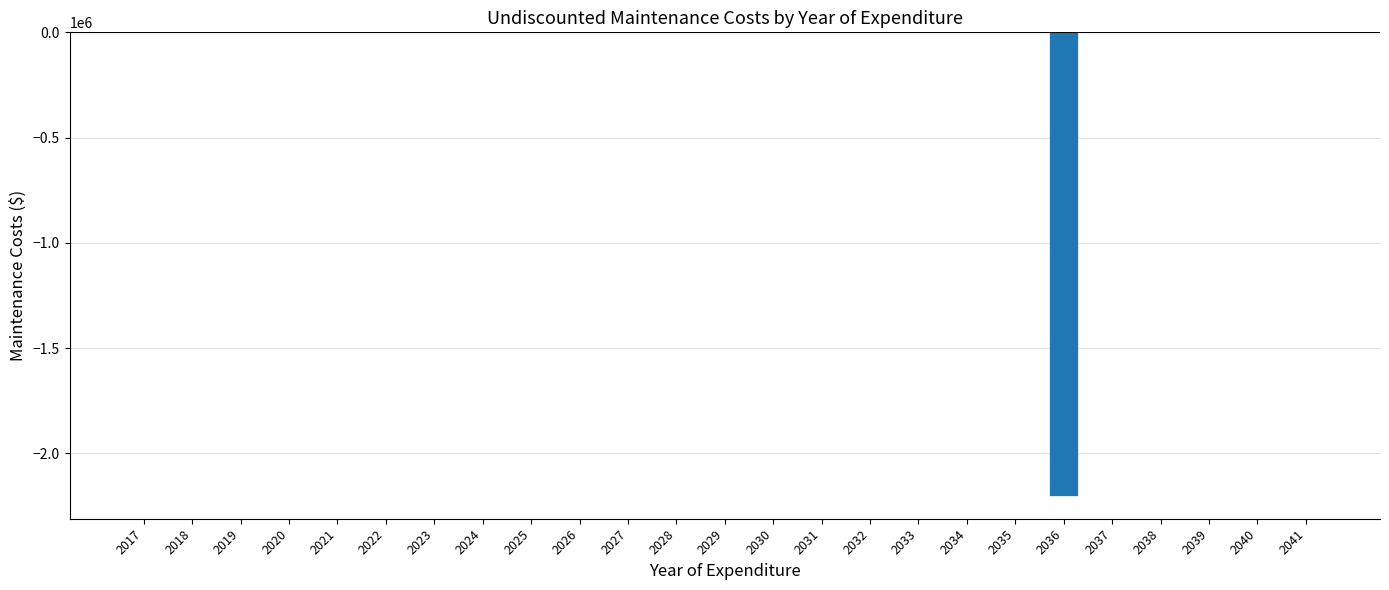

How many series are shown in this chart?

1